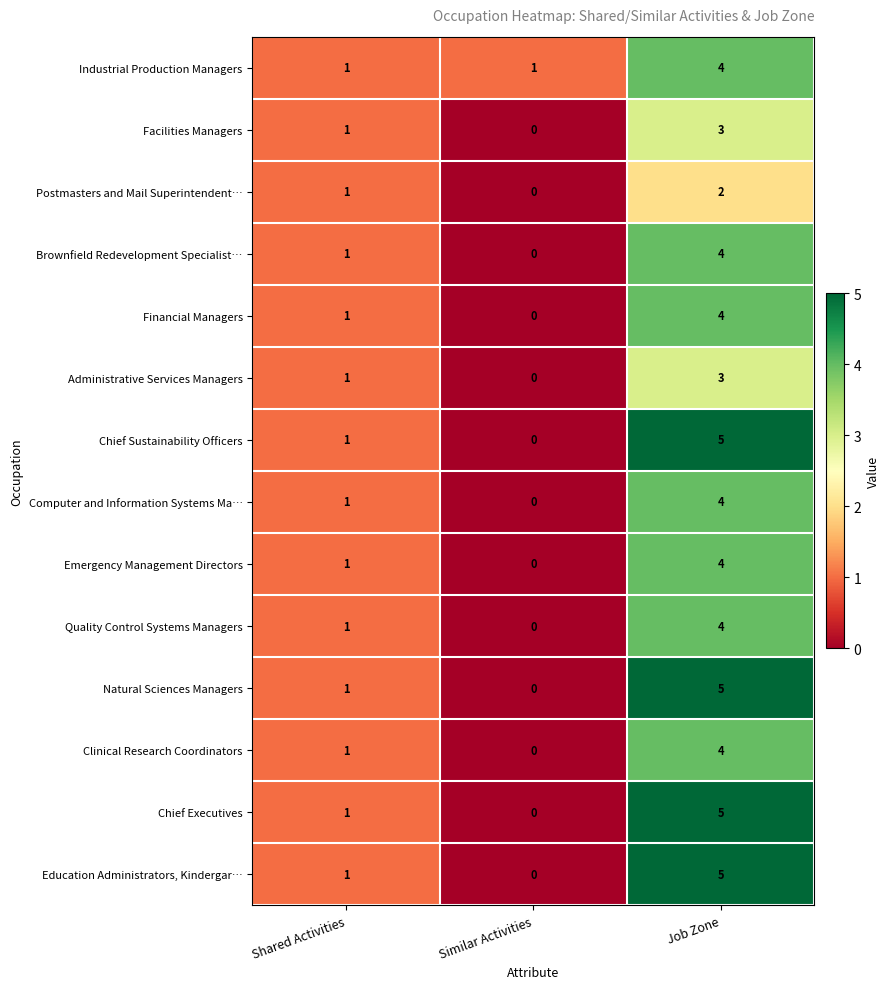

What is the greatest value displayed?

5